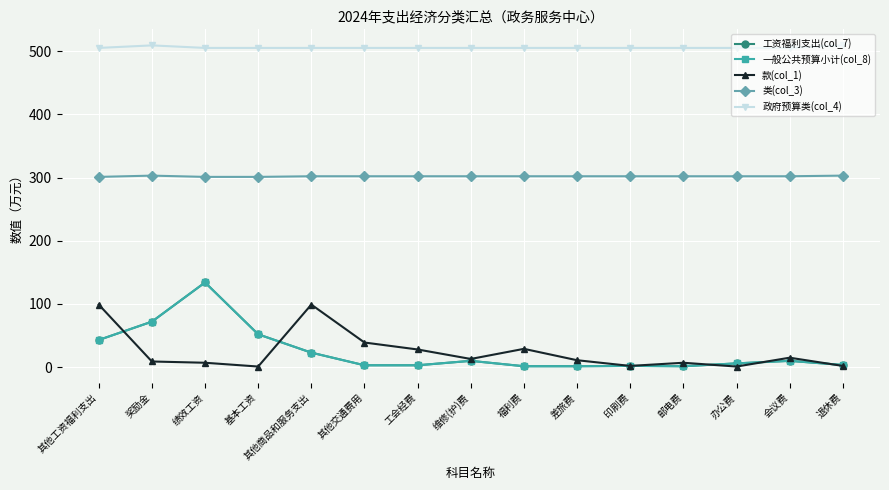

Is this an area chart (filled region under the line)?

No